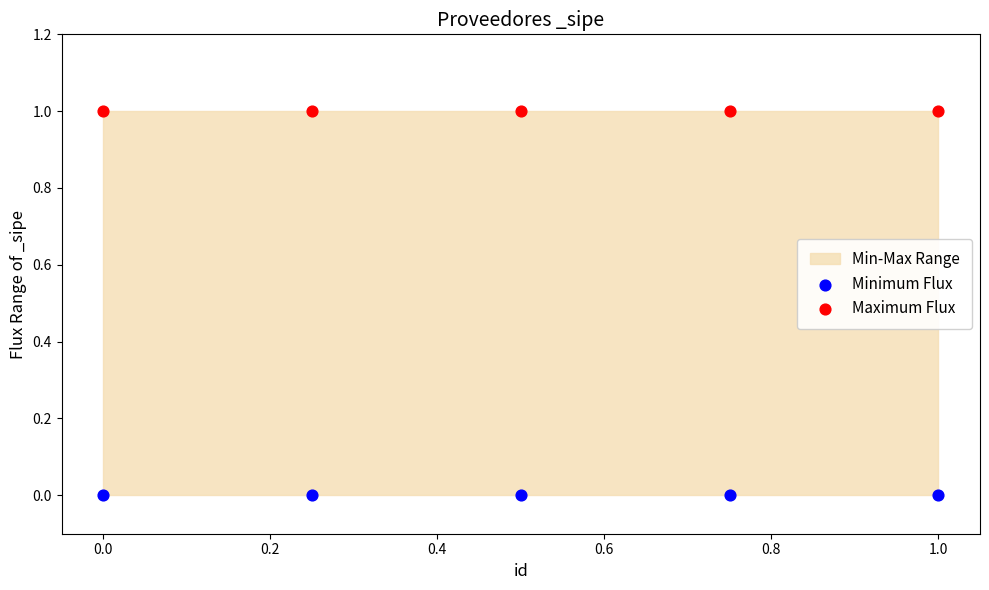

Which series reaches the minimum Y coordinate?

Minimum Flux